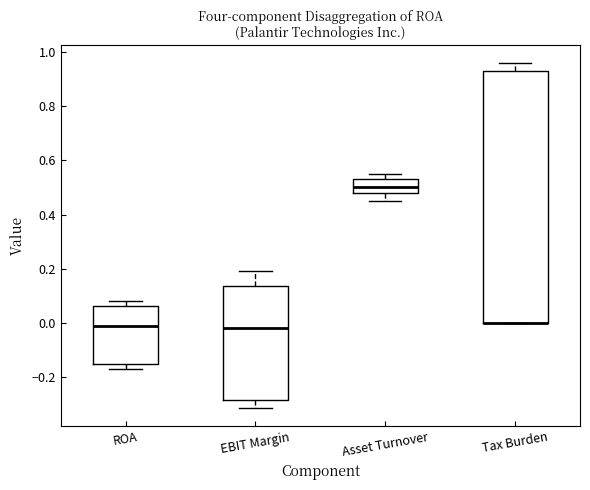

Reading left to right, read every box against the y-axis: the position of its median line, the range the box covers, and the ends of its whiskers. The values are not printed on the chart, so give them approximately, as read against the axis.

ROA: median -0.02, box -0.16 to 0.06, whiskers -0.16 (just below the box's lower edge) to 0.08
EBIT Margin: median -0.02, box -0.28 to 0.14, whiskers -0.32 to 0.20
Asset Turnover: median 0.50, box 0.48 to 0.54, whiskers 0.46 to 0.56
Tax Burden: median 0.00 (drawn on the box's lower edge), box 0.00 to 0.94, whiskers 0.00 to 0.96